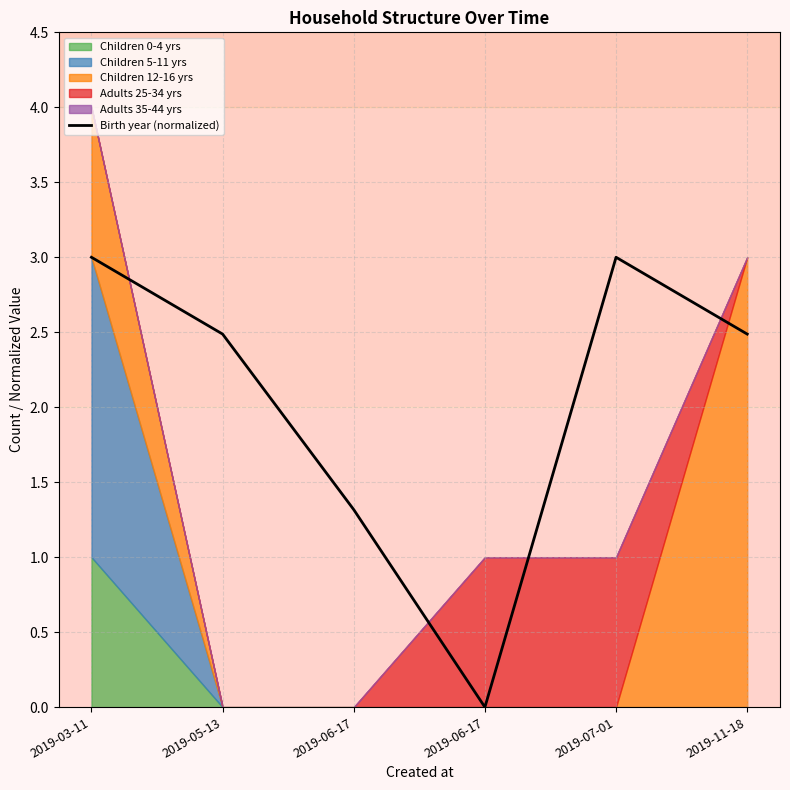

At which label is the value closest to 1?

2019-06-17